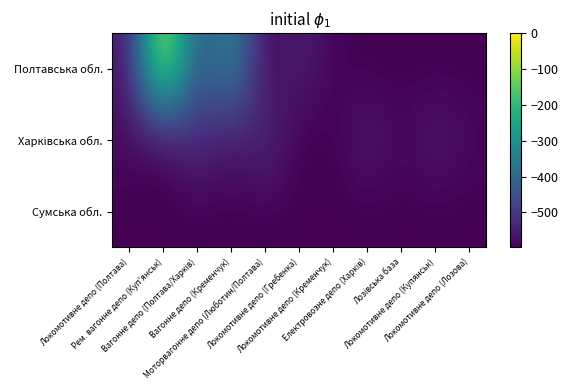

What is the spread (max minus min) of values at Локомотивне депо (Кременчук)?

6.8